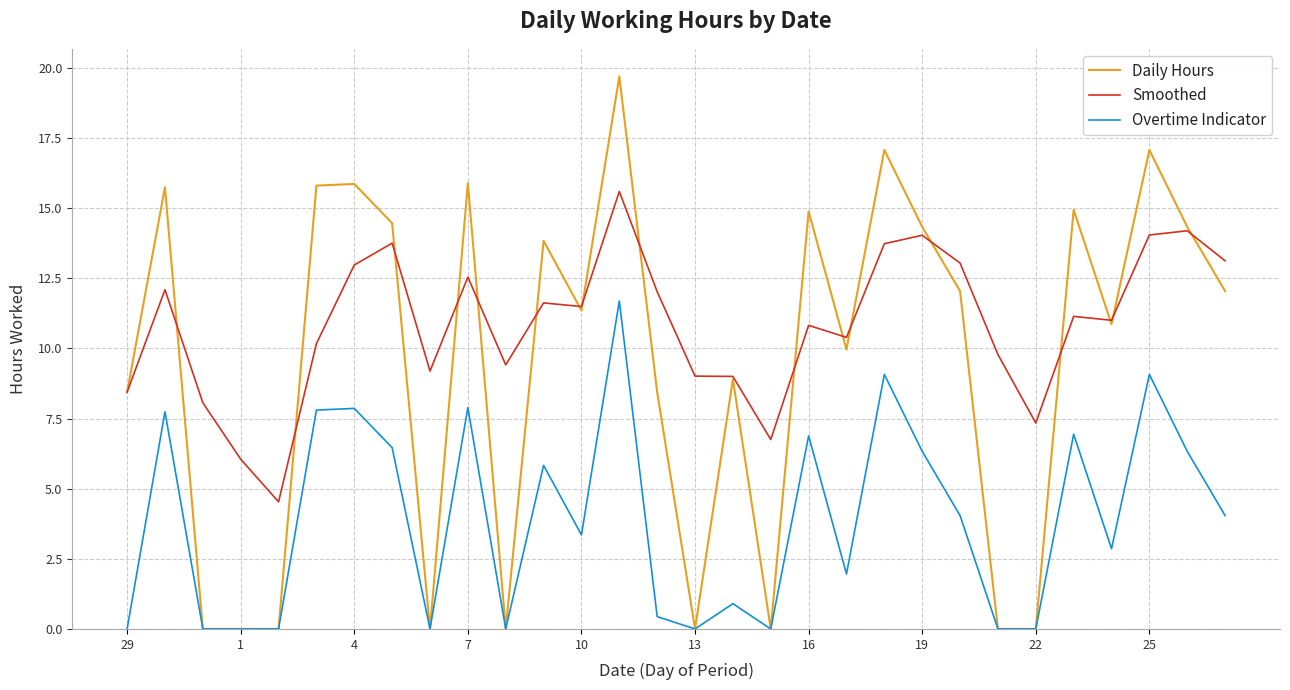

What is the highest value of the Daily Hours series?

19.7